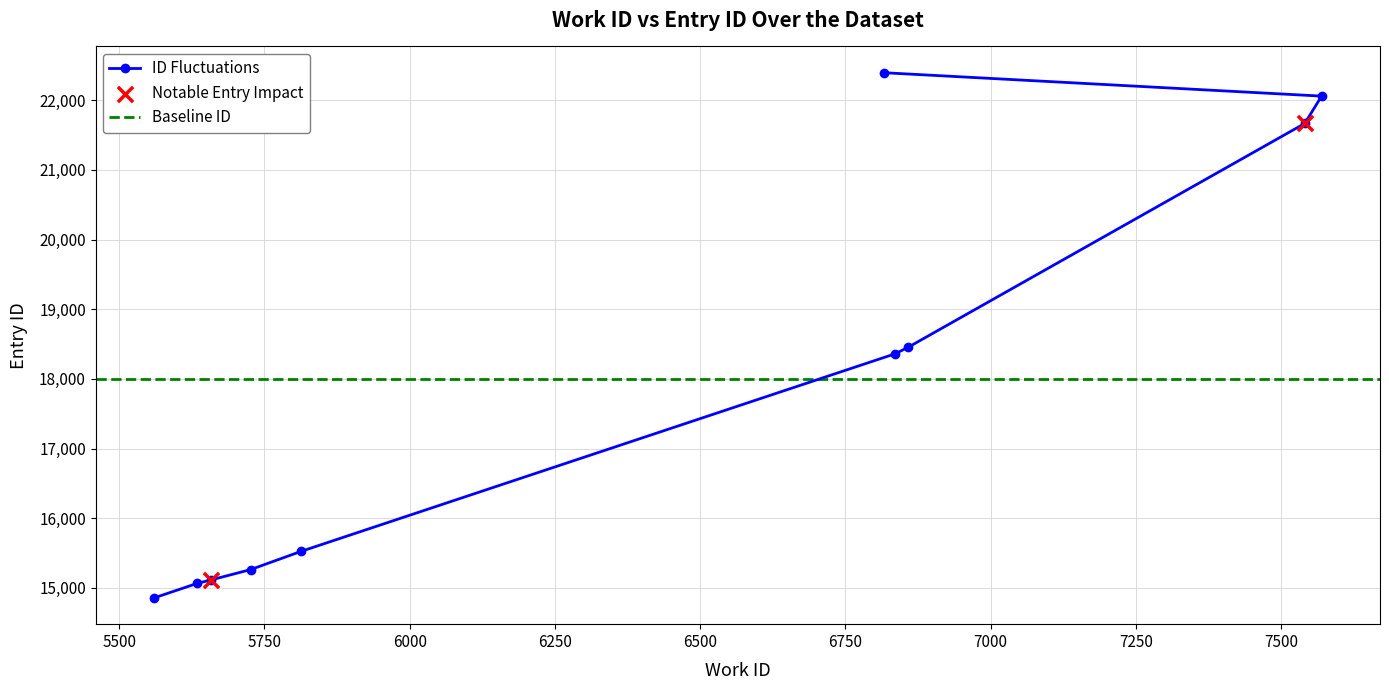

What is the change in value from 5658 to 5726?

+148